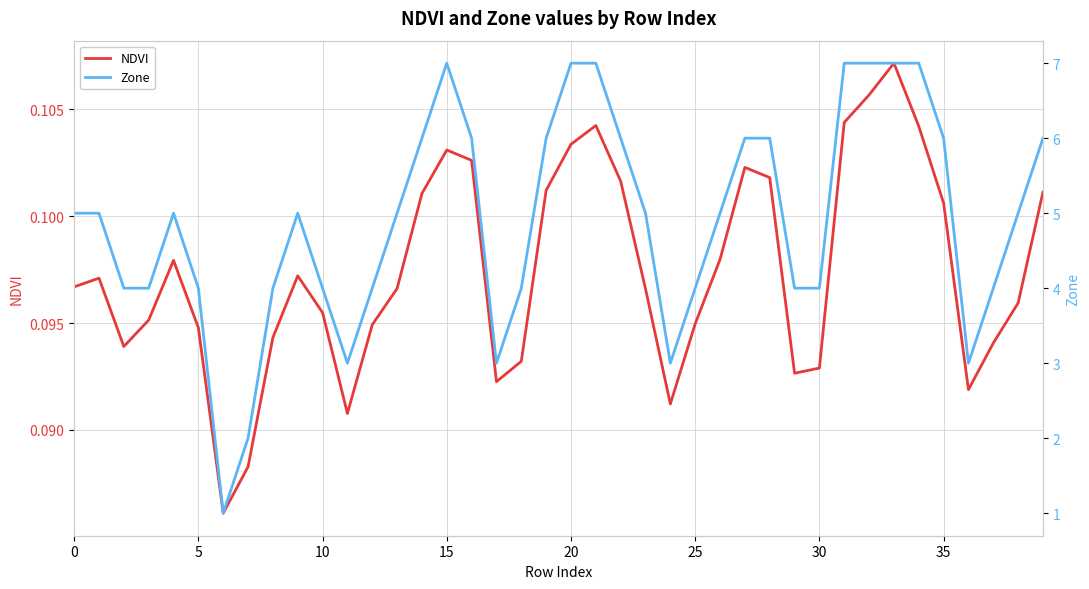

What is the sum of all Zone values?

196.0